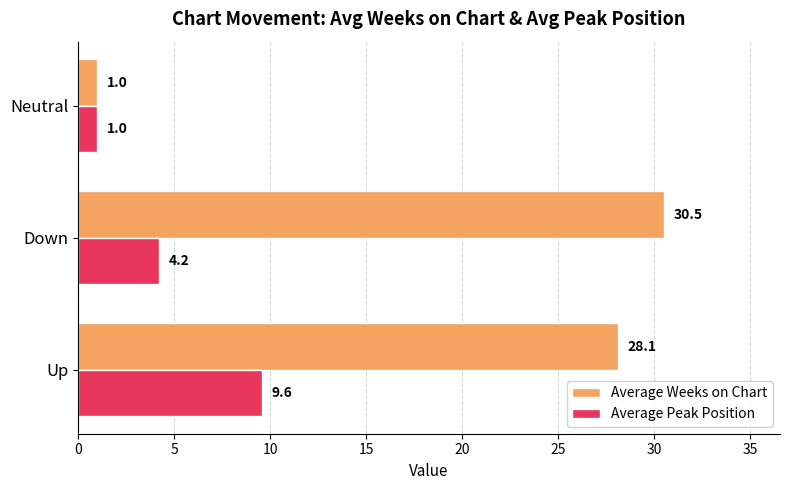

At how many categories does at least one series exceed 29?

1